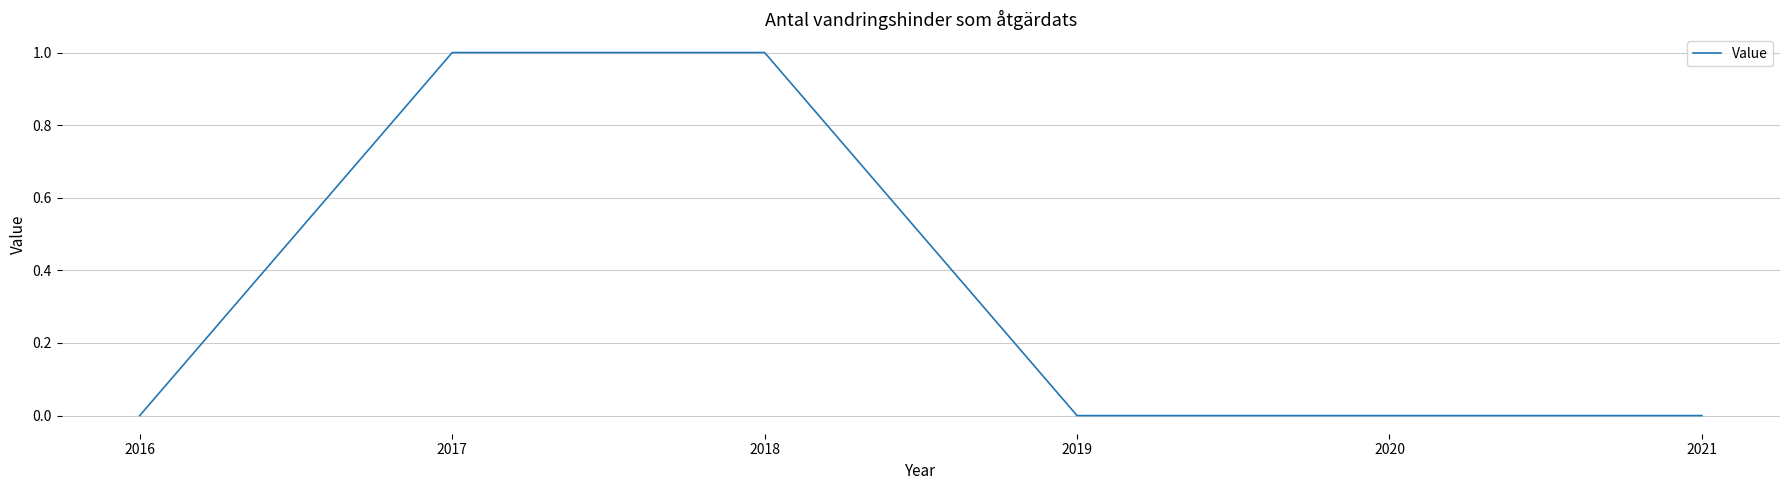

Between 2017 and 2020, which is larger?

2017